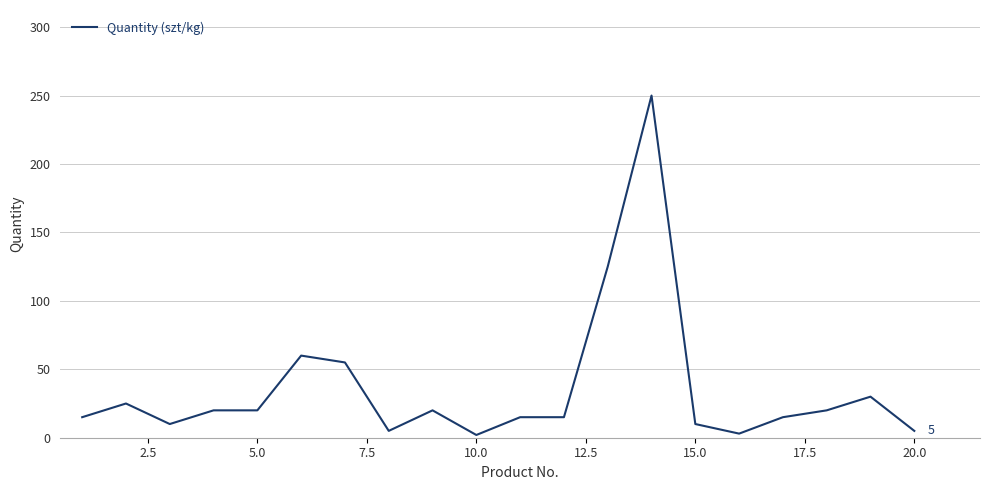

What is the smallest value displayed?

2